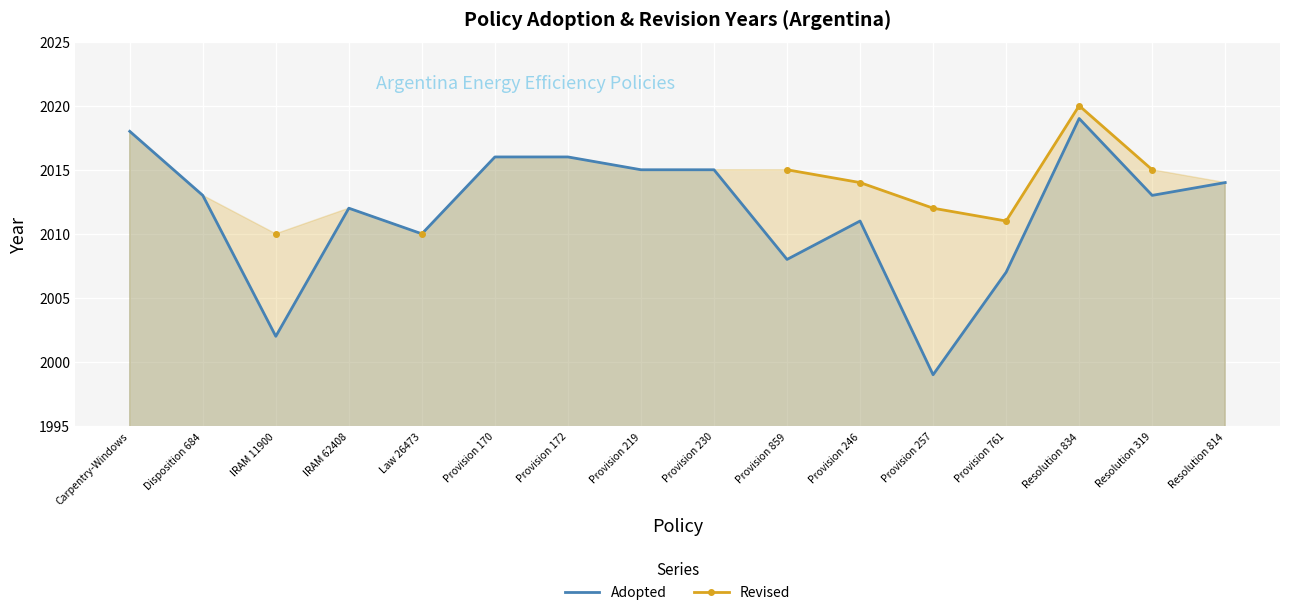

What is the difference between the Adopted values at Provision 859 and Provision 219?

7